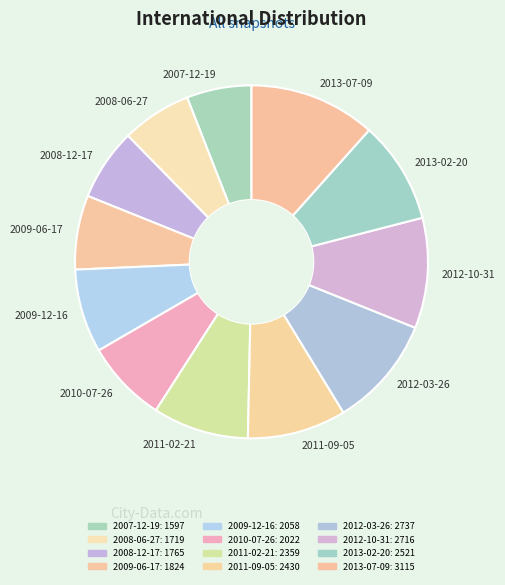

Count the number of slices in the pie.

12